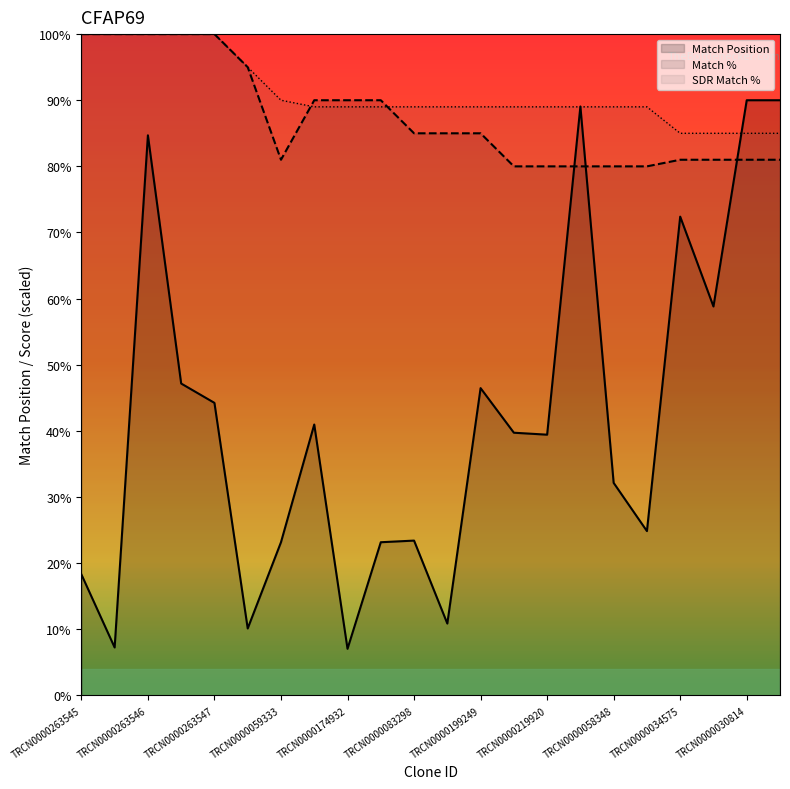

How many interior local valleys does the Match Position series have?

7